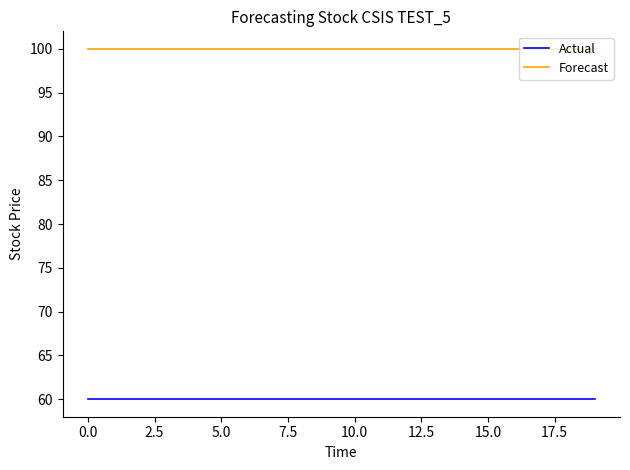

What is the minimum value for Actual?

60